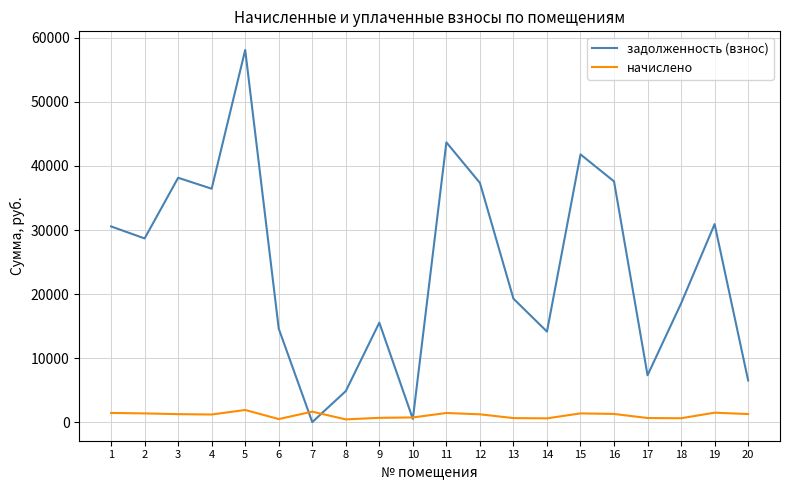

Rank the series by their maximum value, from highest to lowest.

задолженность (взнос), начислено